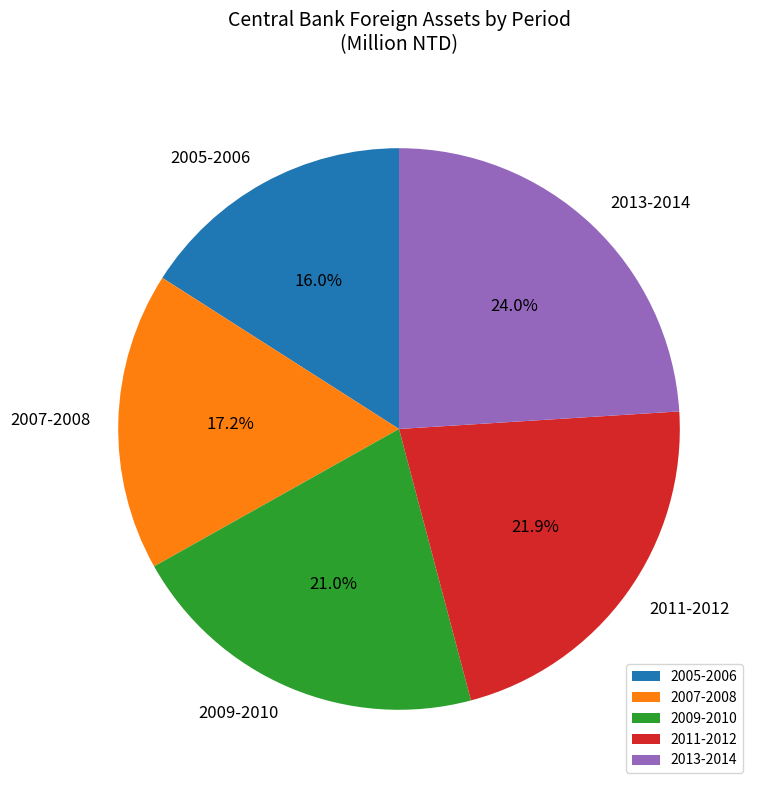

What percentage do 2007-2008 and 2013-2014 together represent?

41.2%